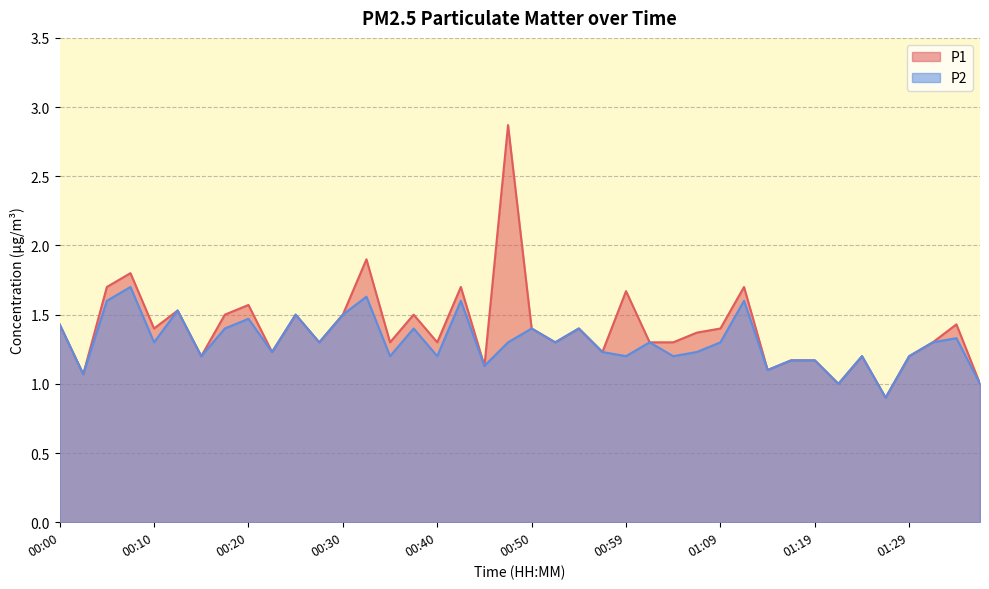

What is the greatest value displayed?

2.9